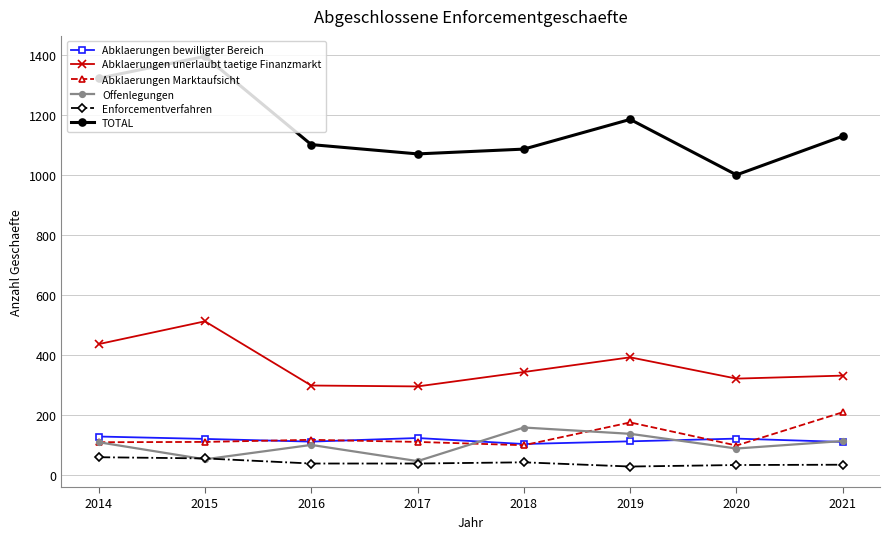

At how many categories does at least one series exceed 111?

8